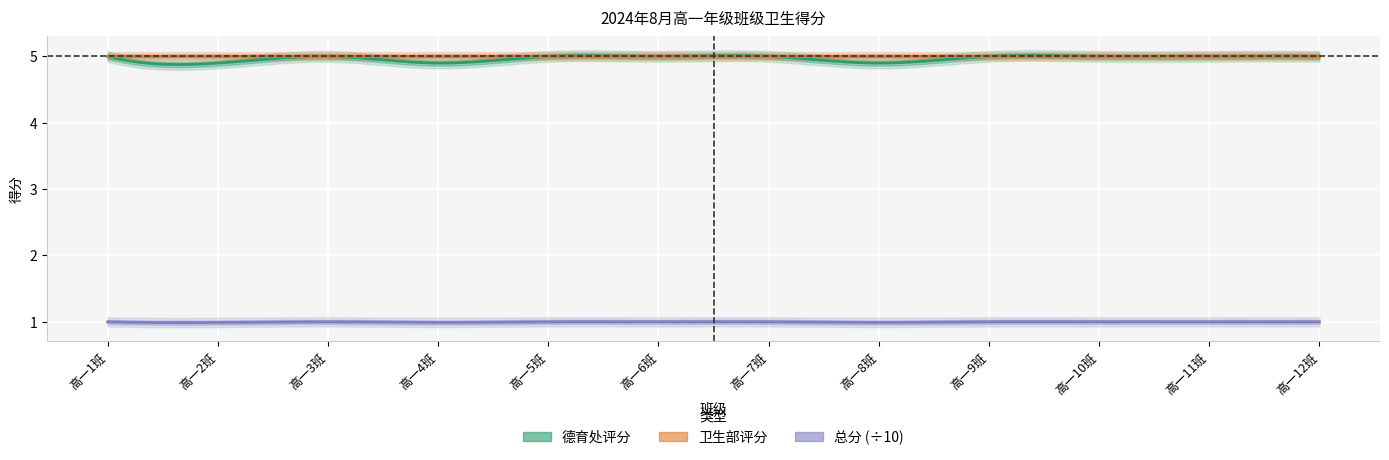

What is the label of the 8th point from the left?

高一8班